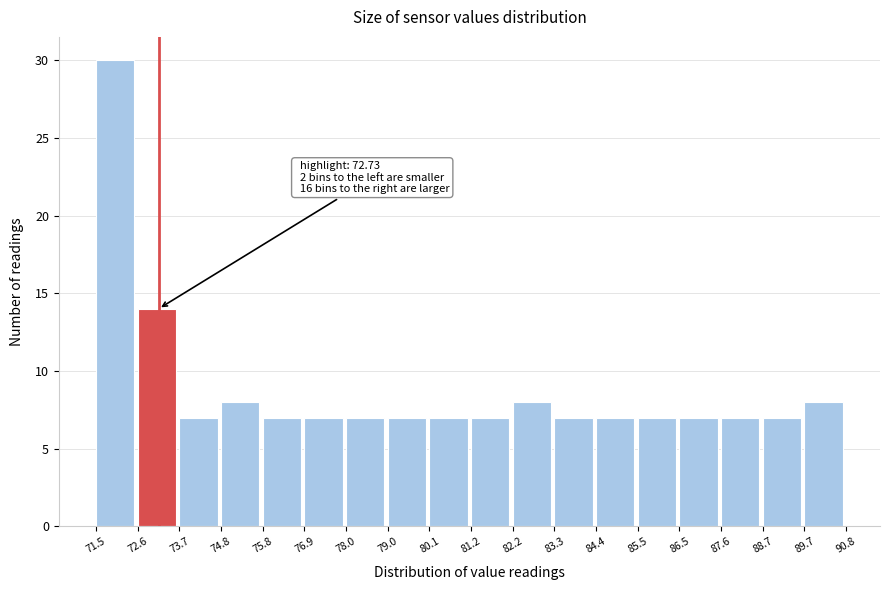

Over which range of the x-axis is the bar tallest?

71.5 to 72.6